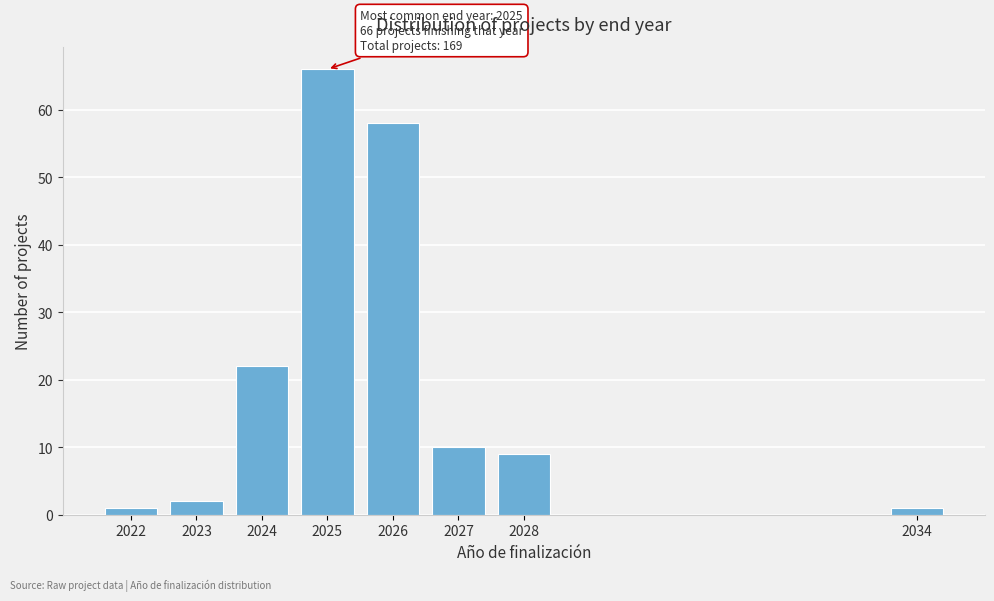

Reading right to left, list all the values displayed in this chart.

1	9	10	58	66	22	2	1